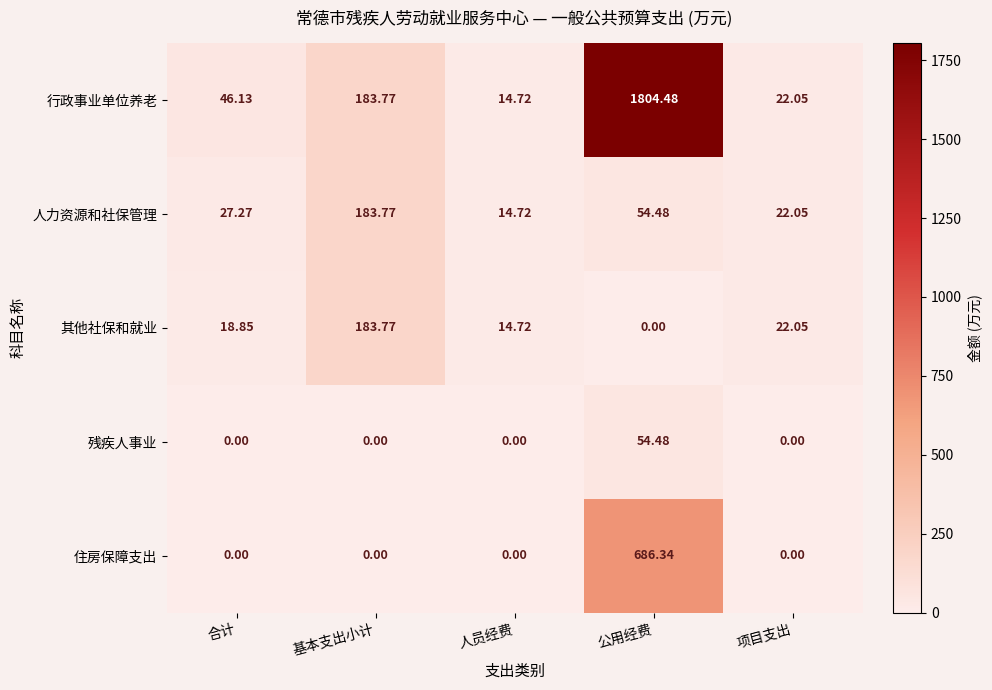

What is the maximum value shown in the chart?

1804.5